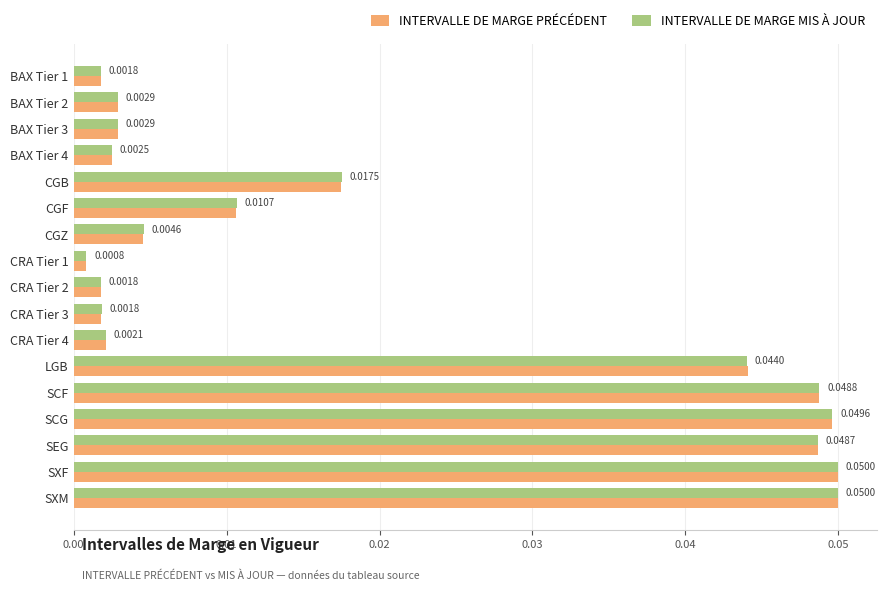

At LGB, list the series in order from smallest to largest.

INTERVALLE DE MARGE MIS À JOUR, INTERVALLE DE MARGE PRÉCÉDENT